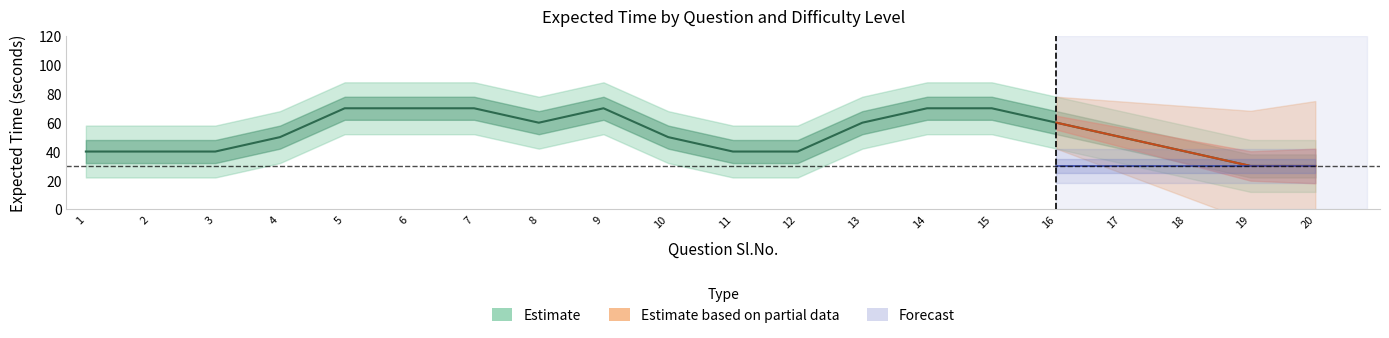

What is the smallest value displayed?

30